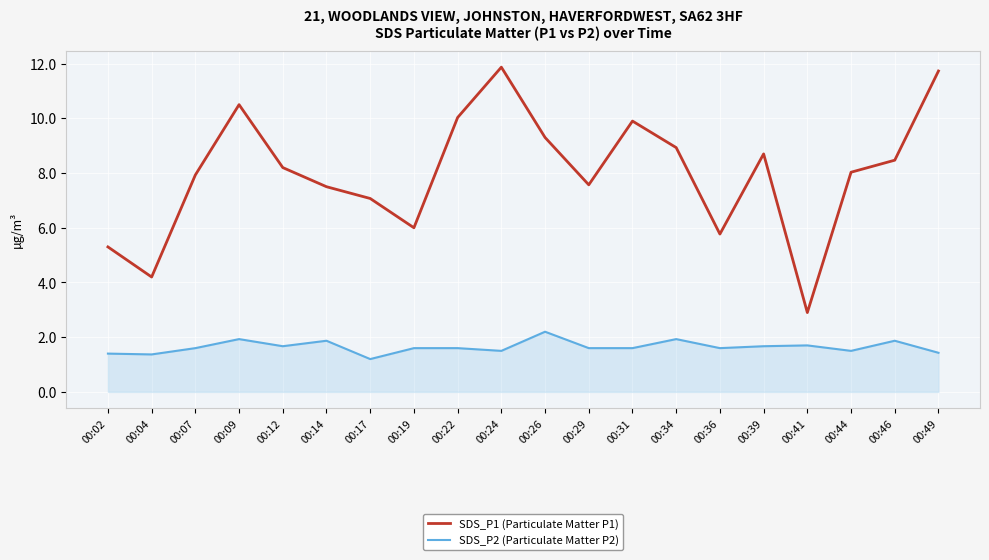

What is the minimum value shown in the chart?

1.2